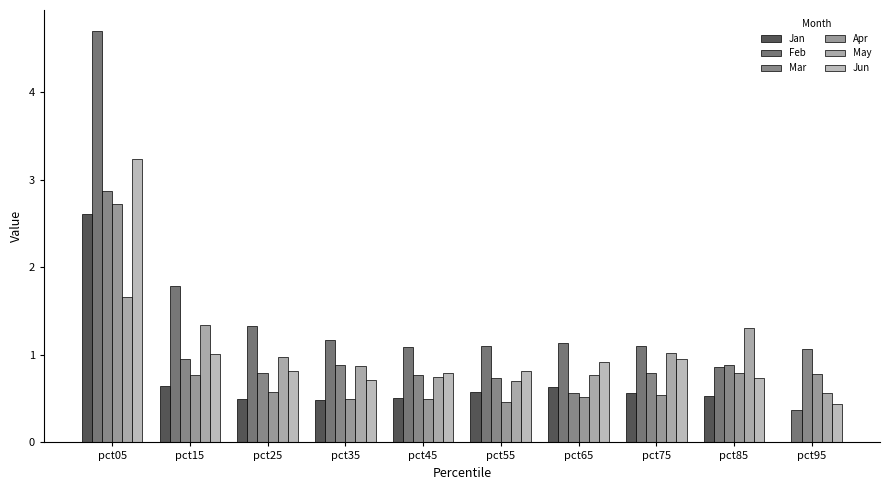

What is the sum of all Feb values?

14.7